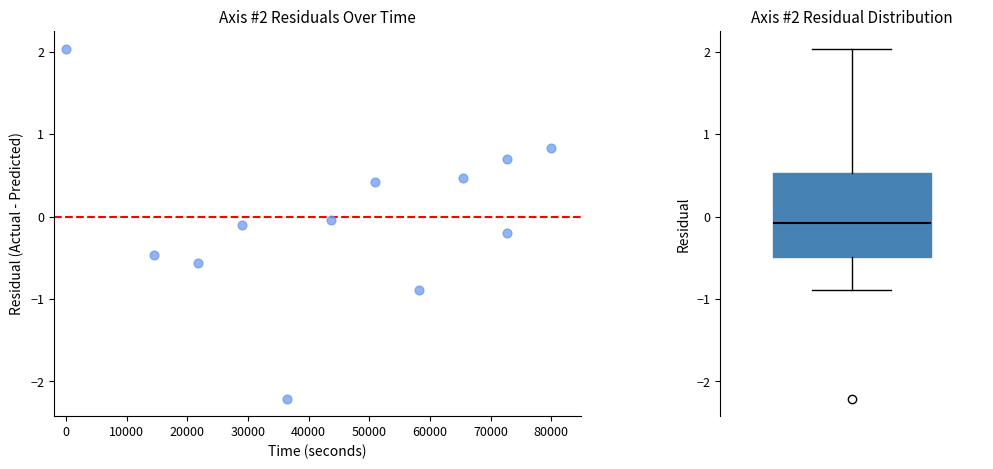

What is the range of X values (max minus min)?

80000.0